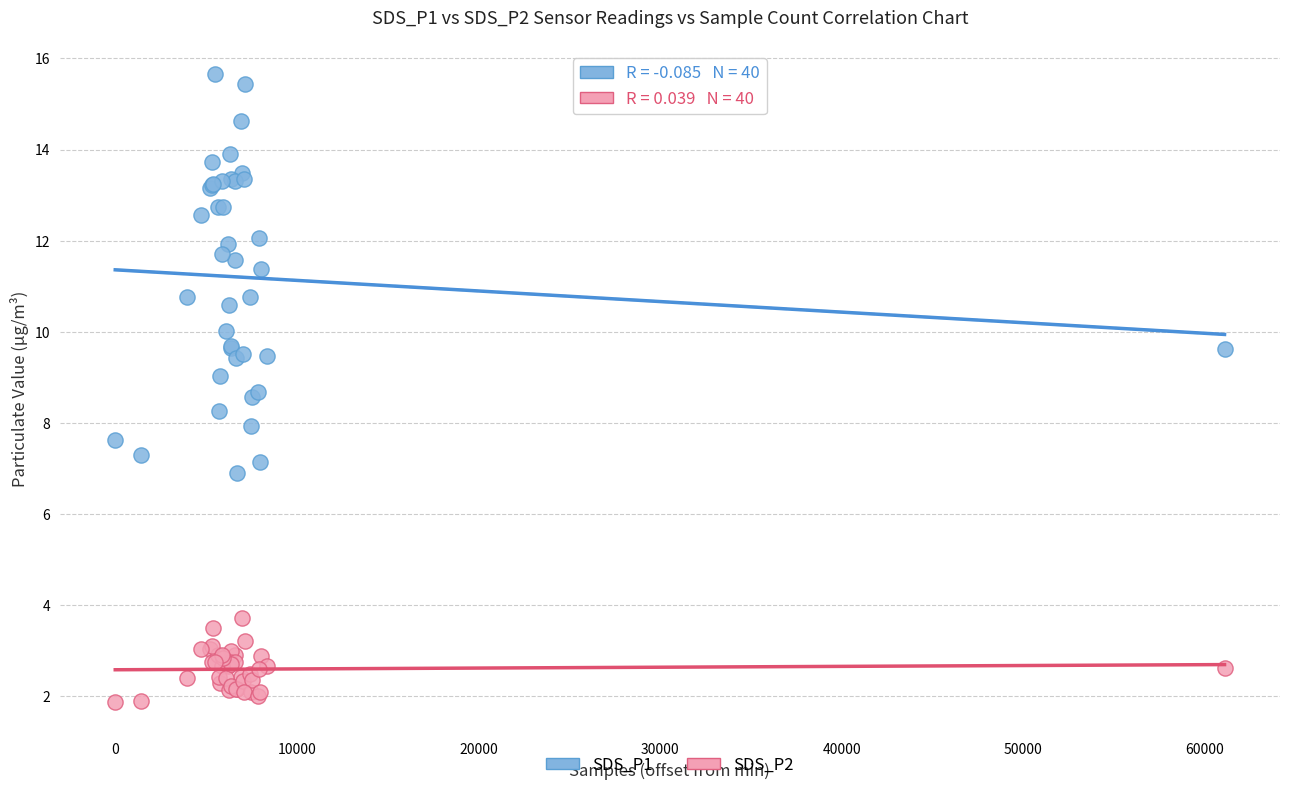

Which series has the widest spread of Y values?

SDS_P1